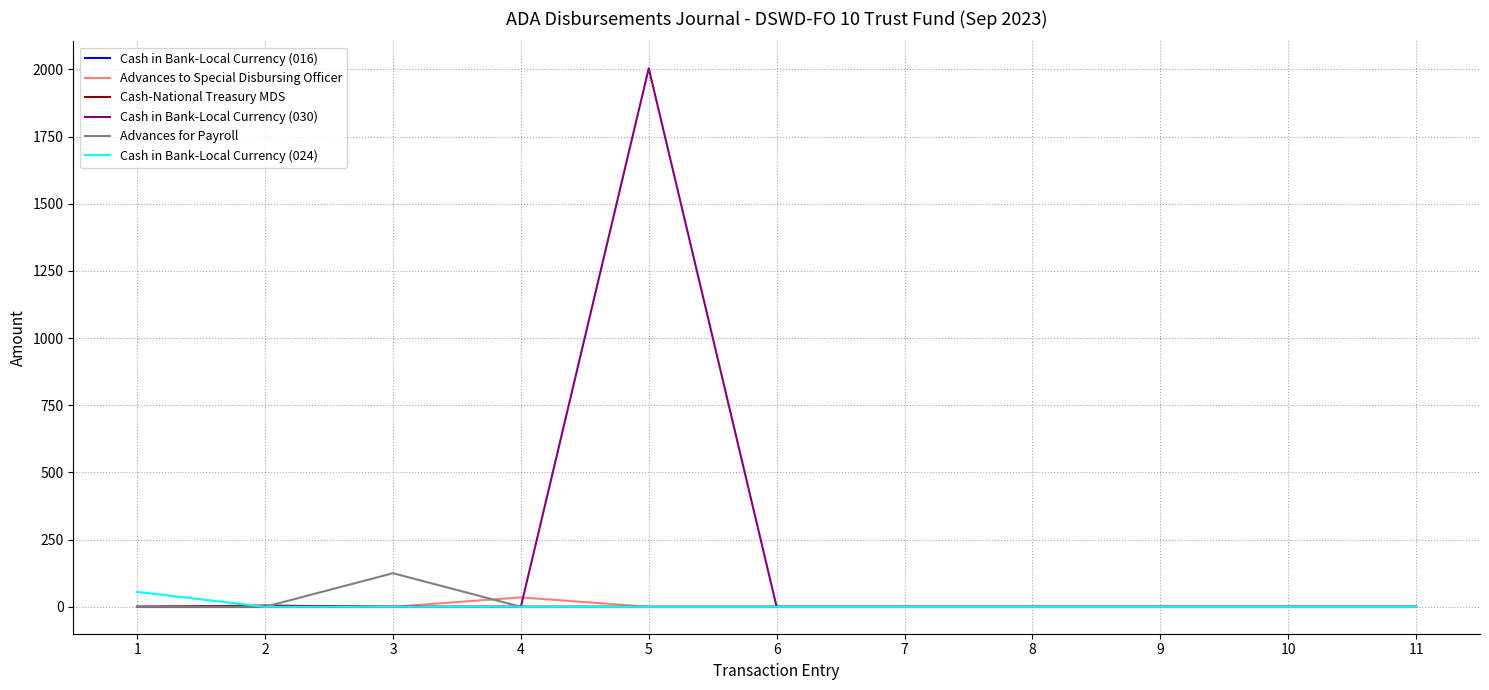

Does the chart display data point markers on the line(s)?

No